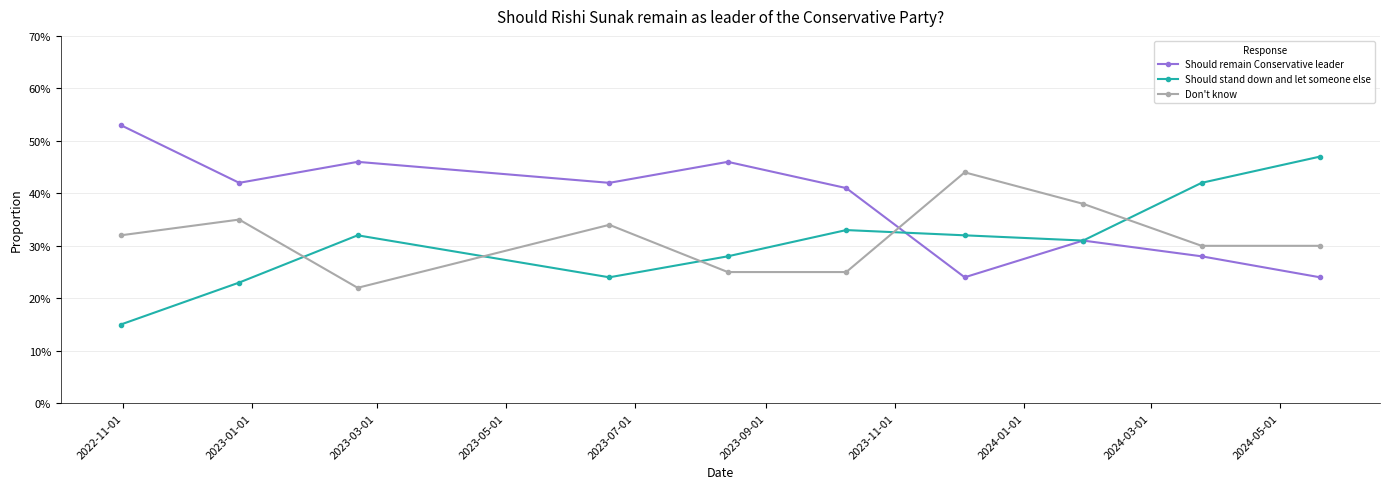

Count the number of data series in this chart.

3